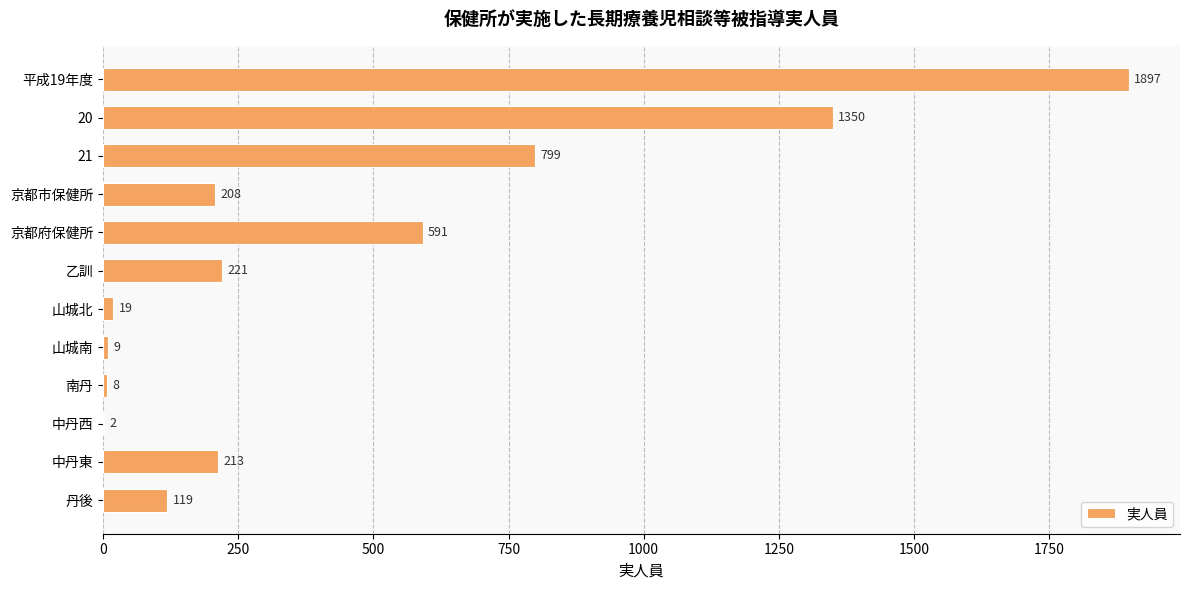

Are the bars horizontal?

Yes